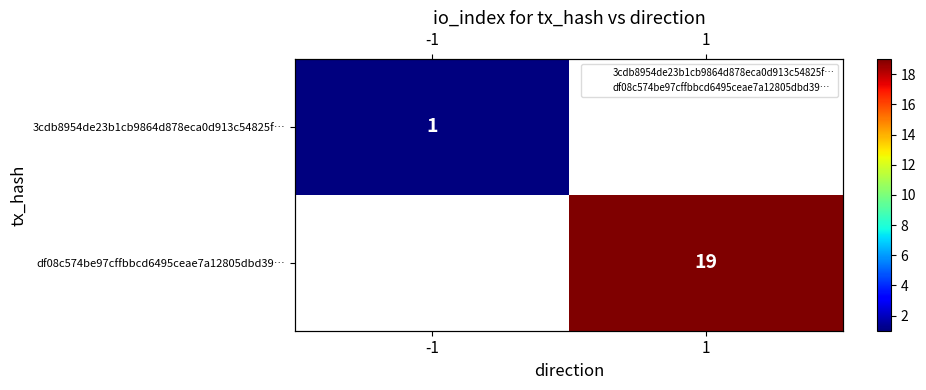

What is the approximate value of df08c574be97cffbbcd6495ceae7a12805dbd39… at 1?

19.0